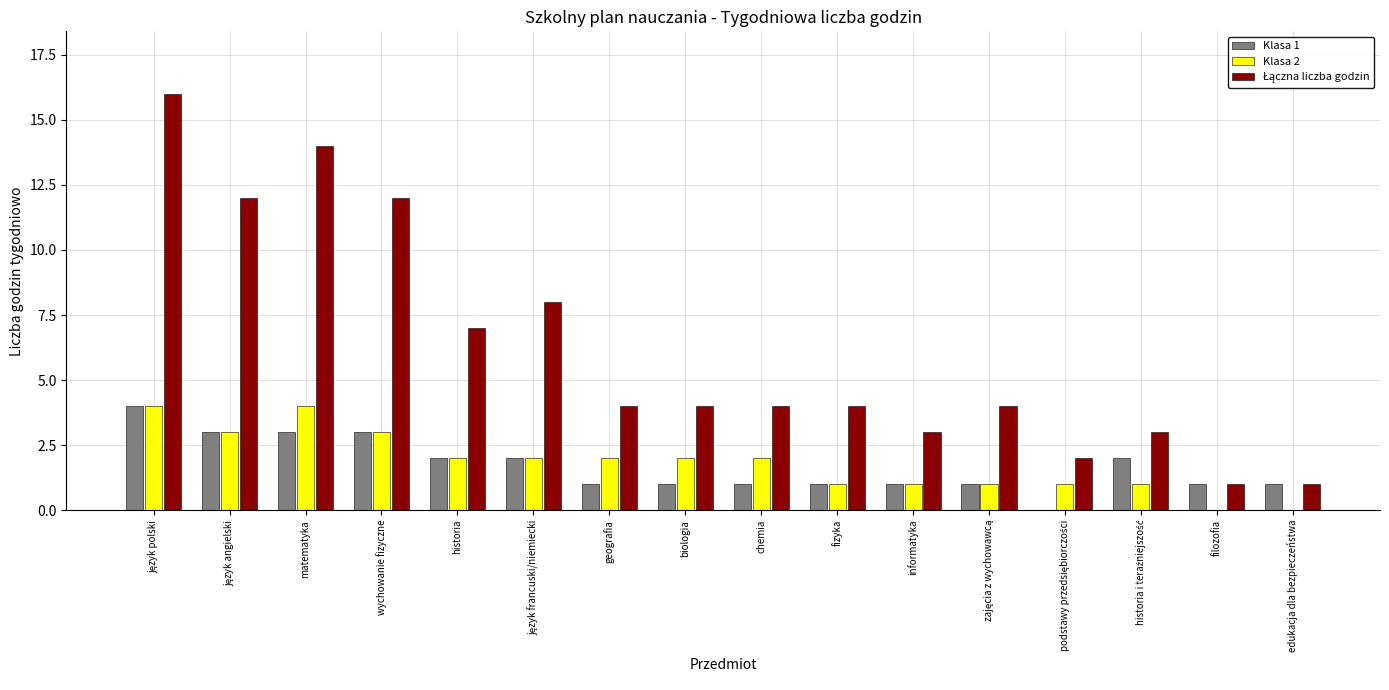

True or false: Klasa 1 has a value of 1 at fizyka.

True